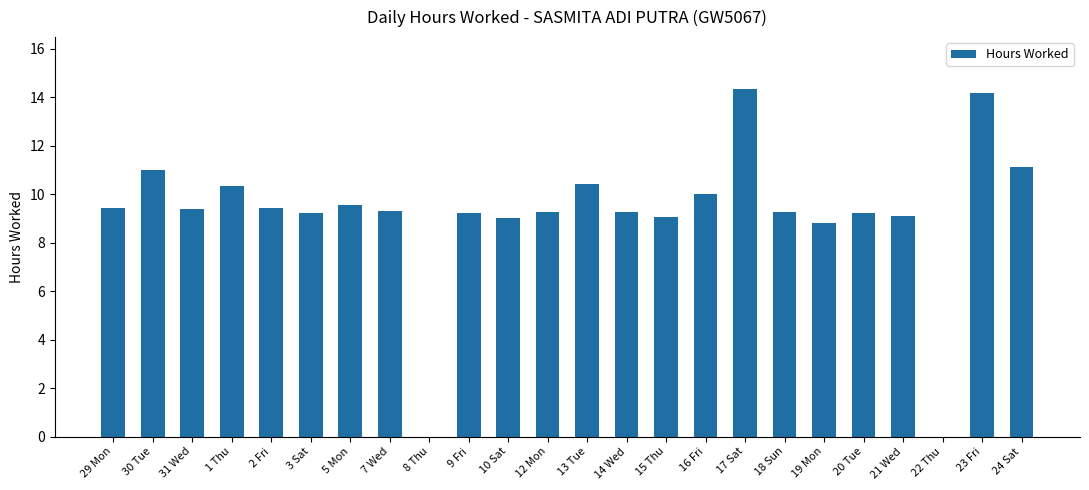

What is the ratio of the value at 31 Wed to the value at 3 Sat?

1.0